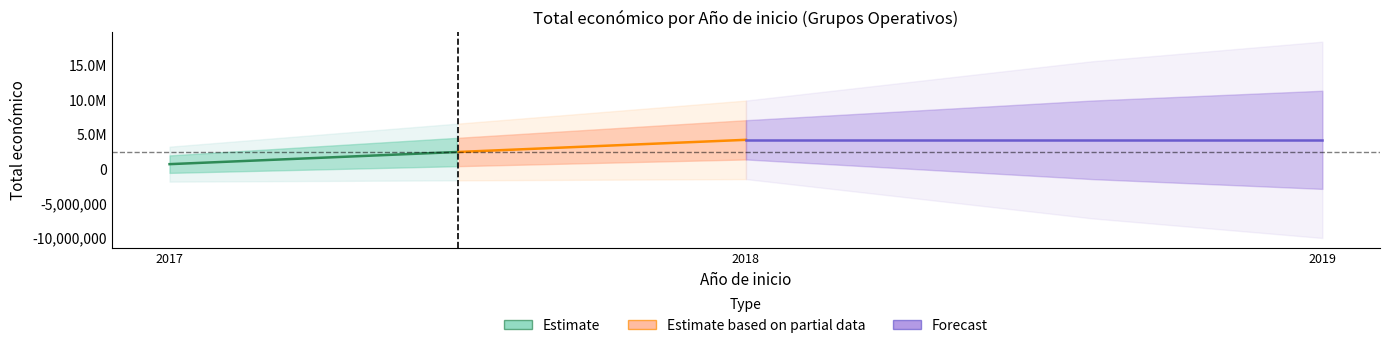

At which category does the data reach its first local valley?

2017